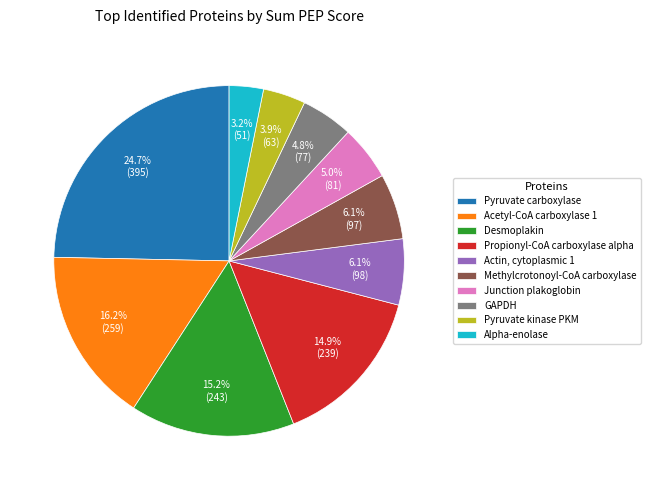

How many slices are in this pie chart?

10